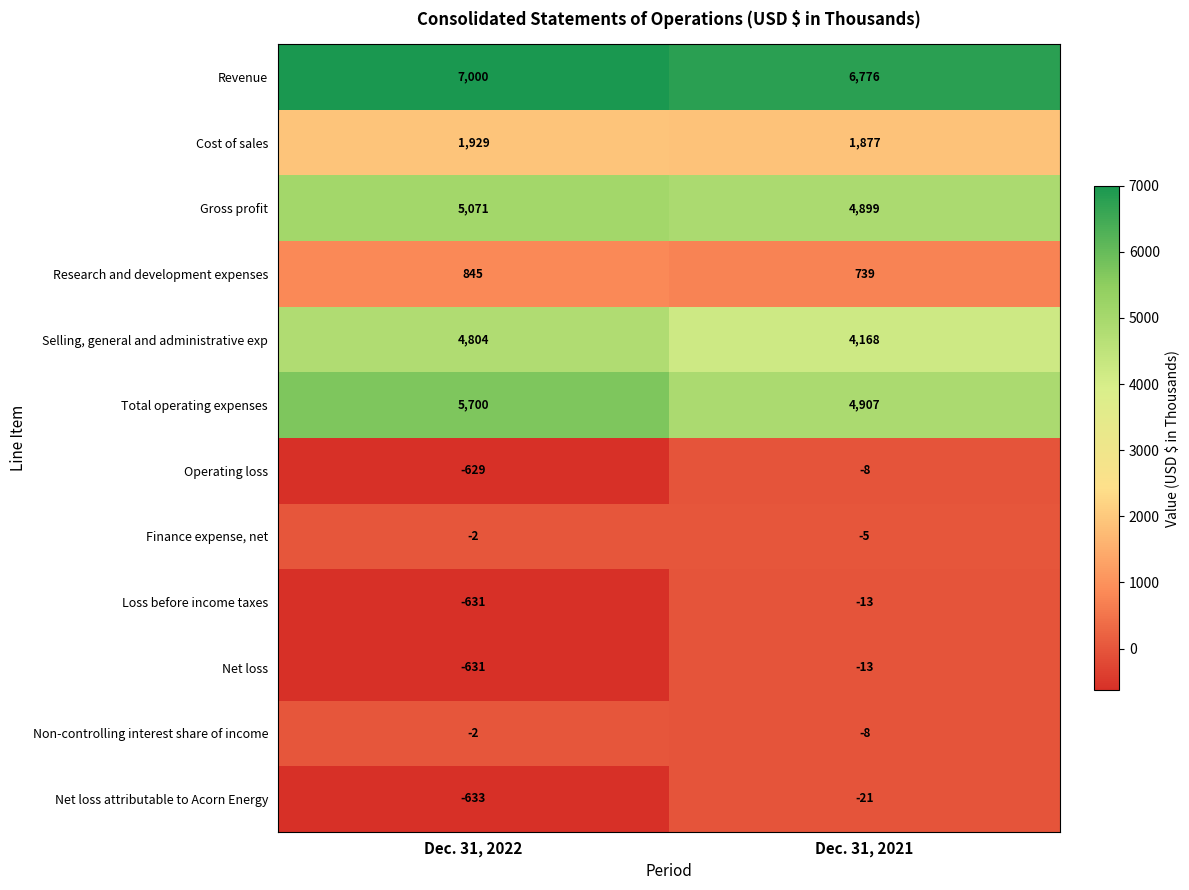

Read the Cost of sales value at Dec. 31, 2021, to the nearest 10.

1880